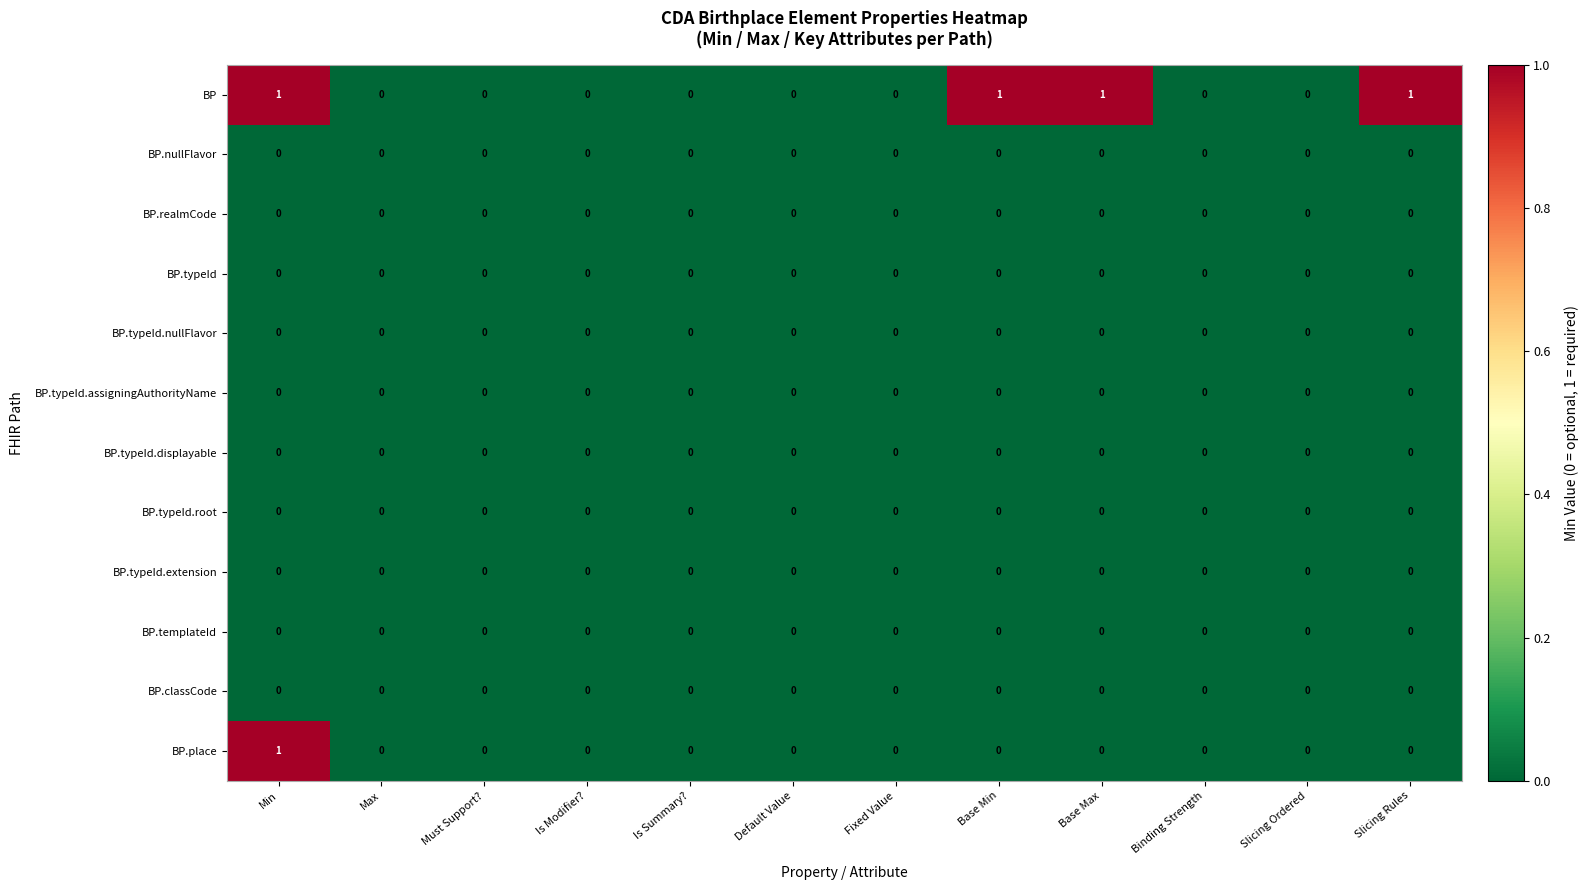

Is it true that BP.classCode equals 0 at Slicing Ordered?

True